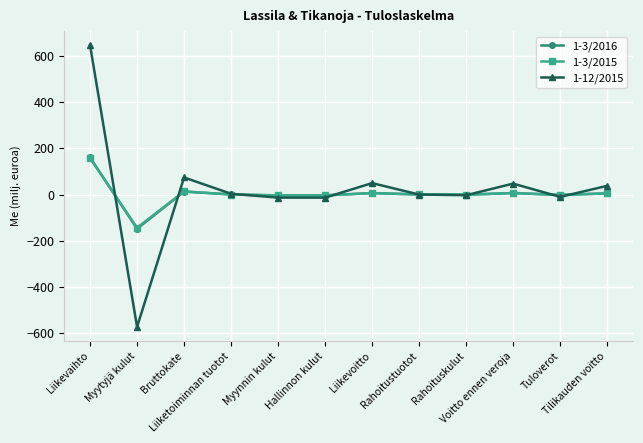

After their last crossing, which series has the higher values: 1-3/2015 or 1-3/2016?

1-3/2015